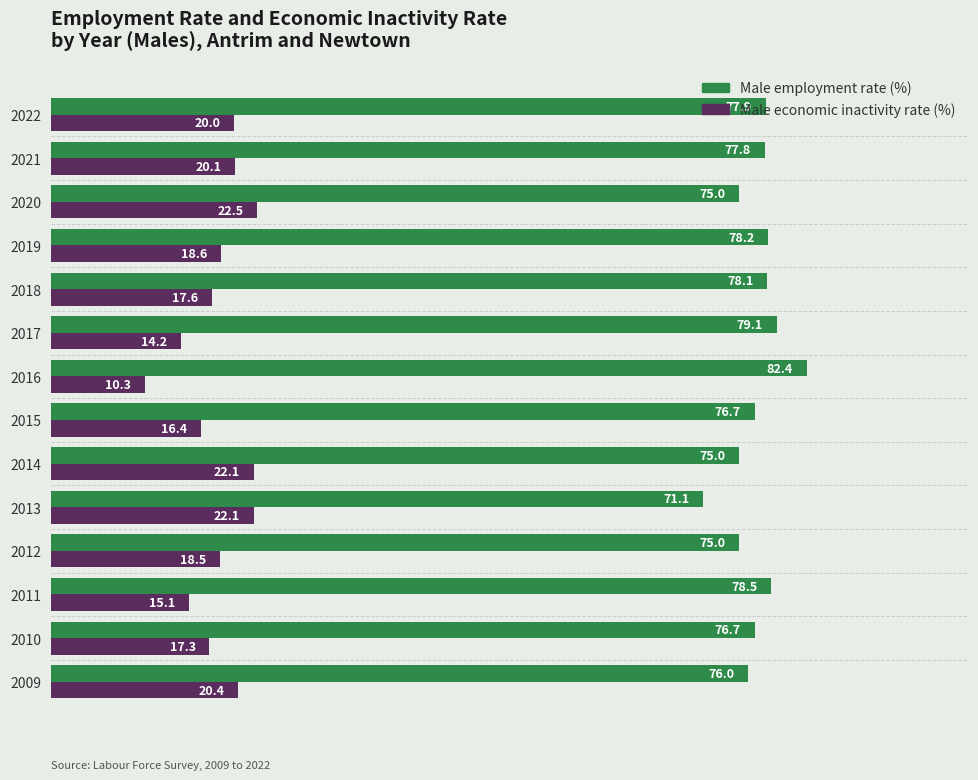

Count the number of categories in the chart.

14